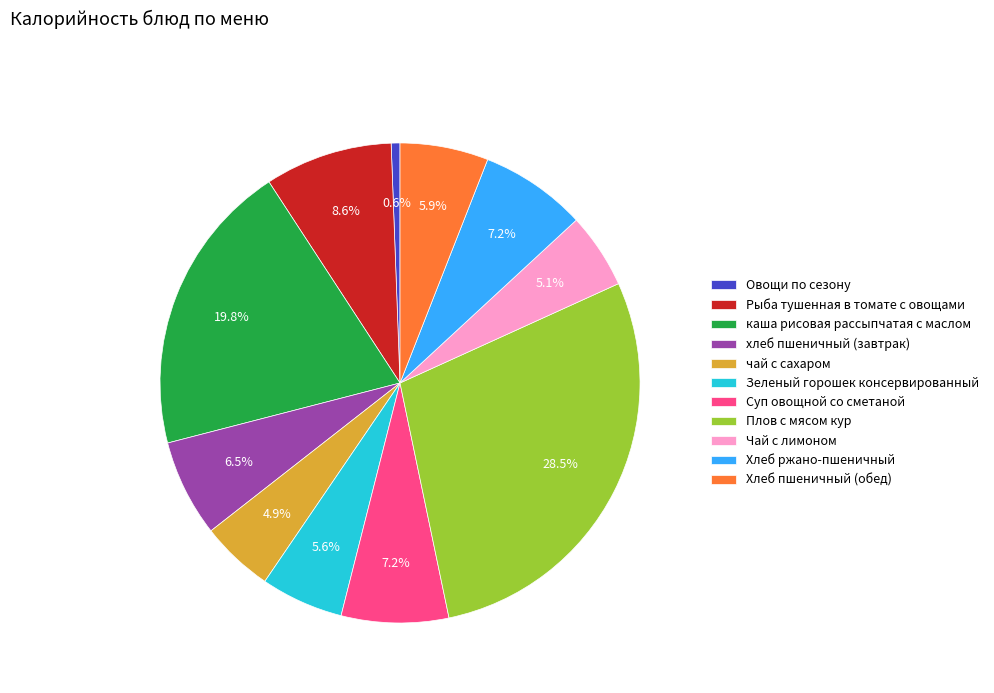

Is Чай с лимоном the majority of the pie?

No